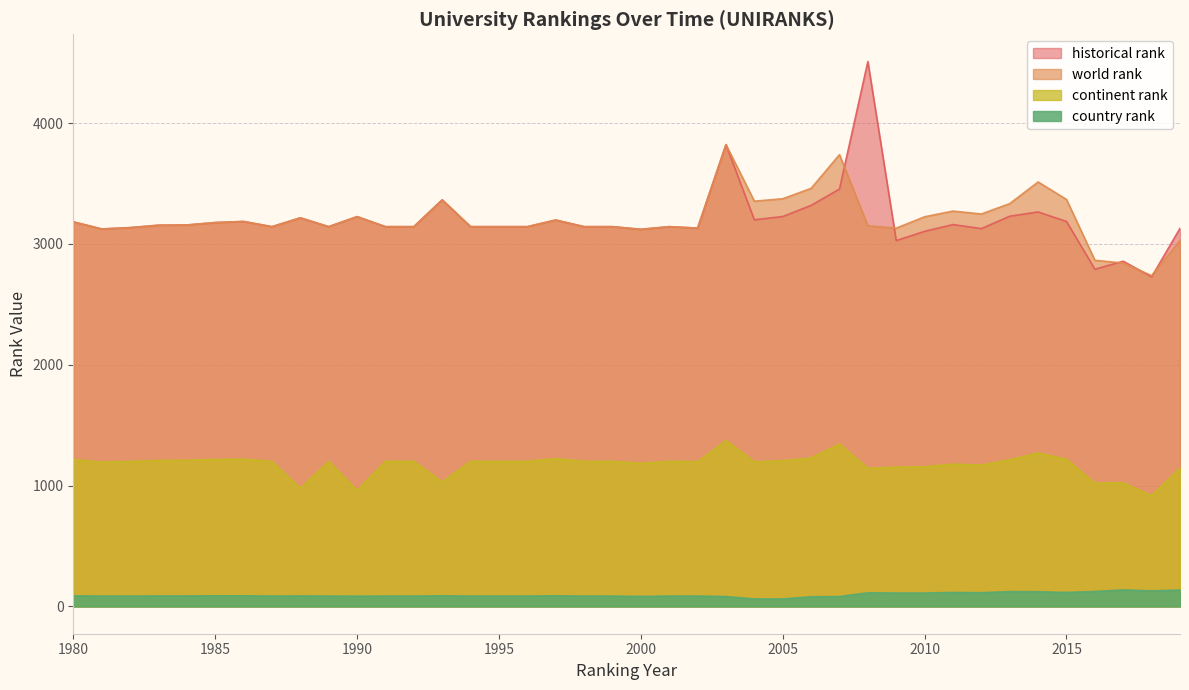

Where is the first local minimum for world rank?

1981